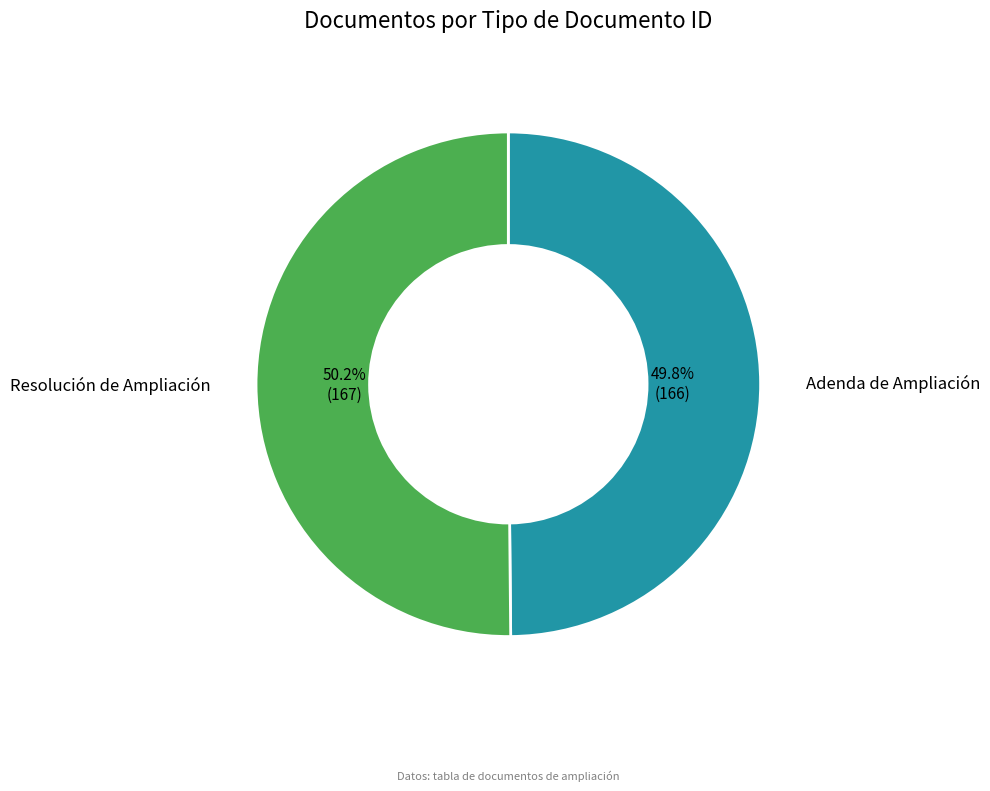

Count the number of slices in the pie.

2